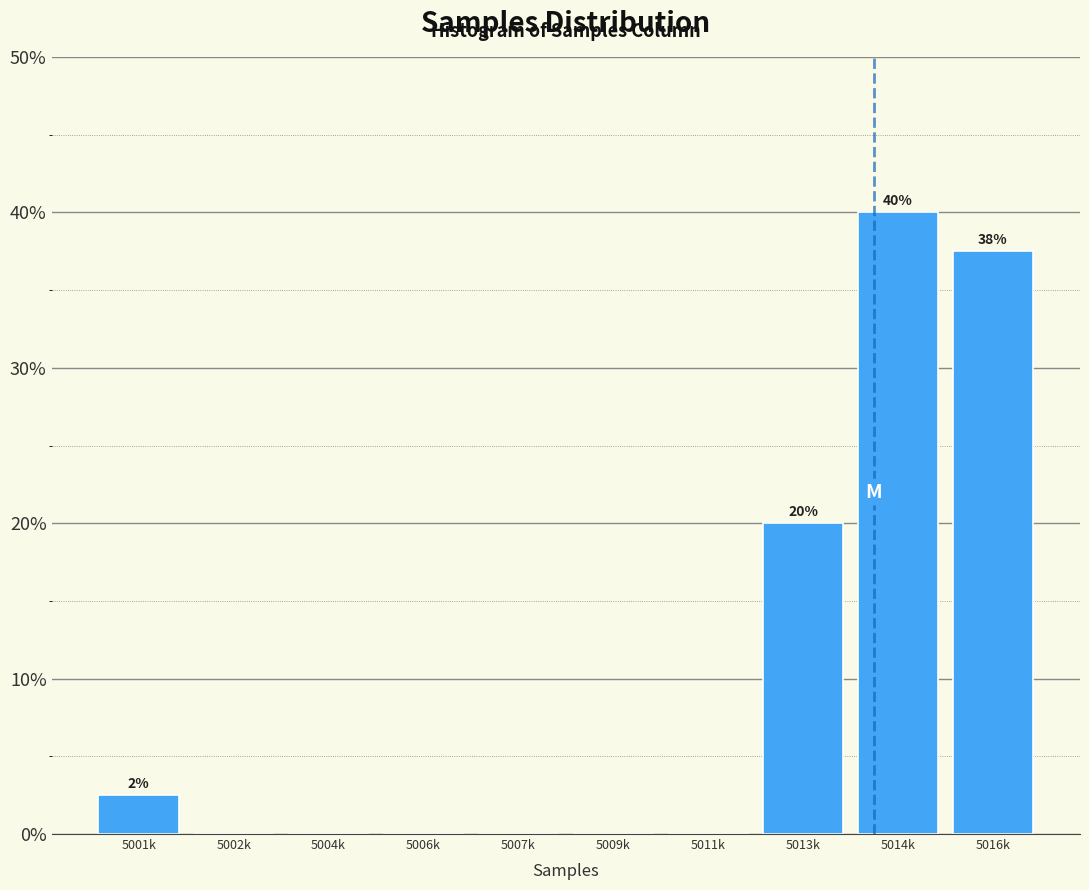

Reading left to right, list all the values displayed in this chart.

5001k=2.5	5002k=0.0	5004k=0.0	5006k=0.0	5007k=0.0	5009k=0.0	5011k=0.0	5013k=20.0	5014k=40.0	5016k=37.5